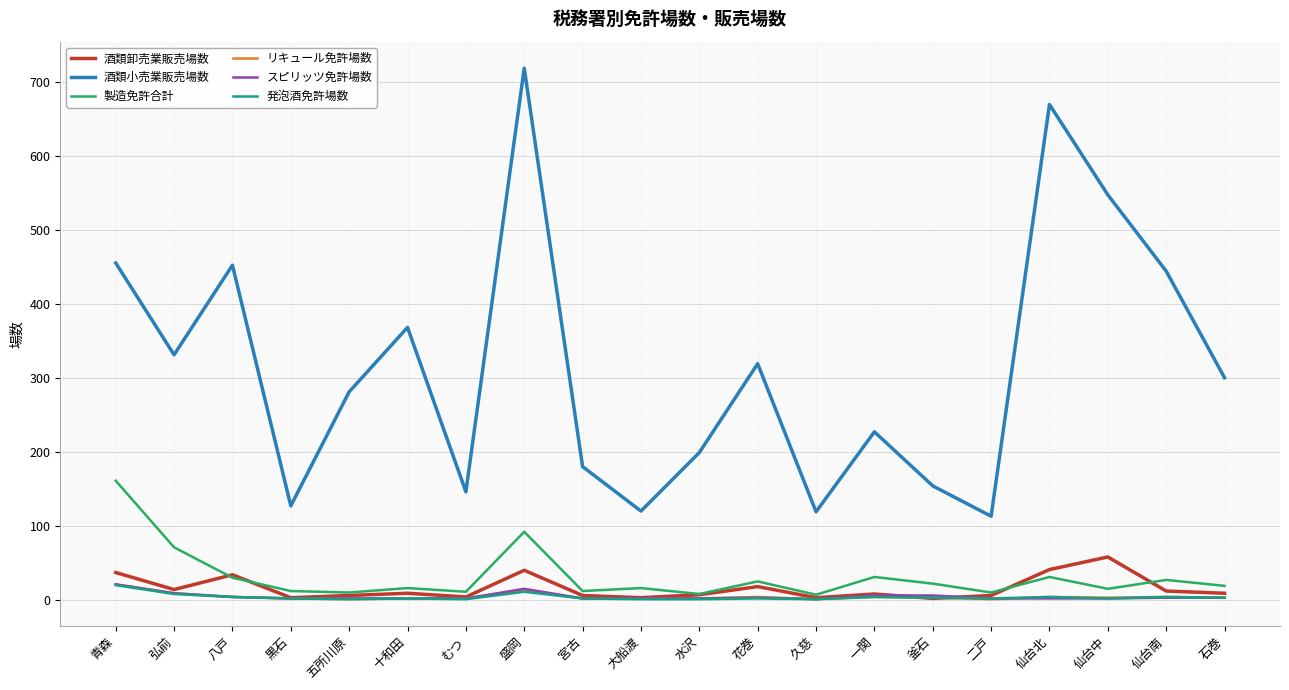

What is the greatest value displayed?

718